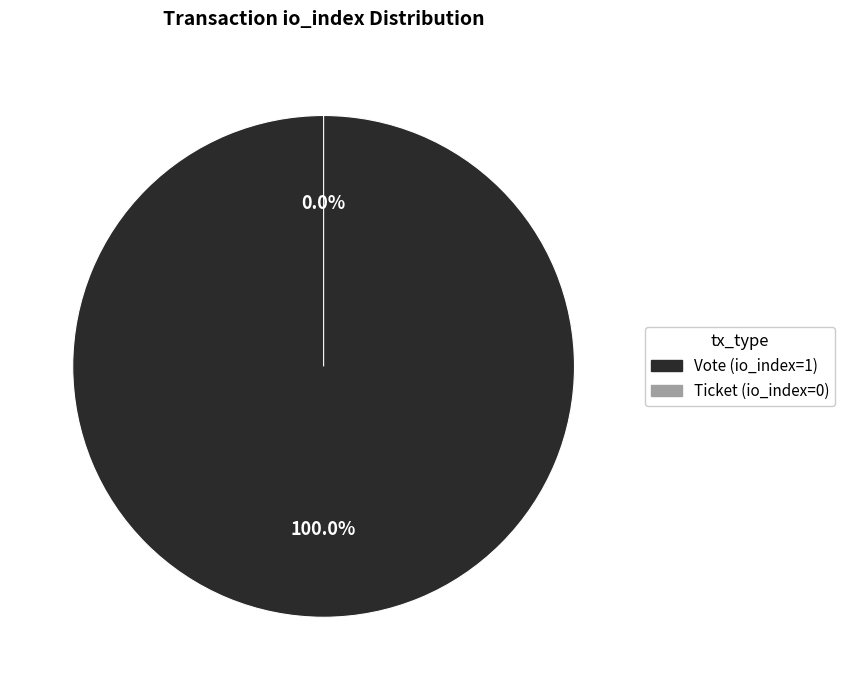

What is the majority slice?

Vote (io_index=1)